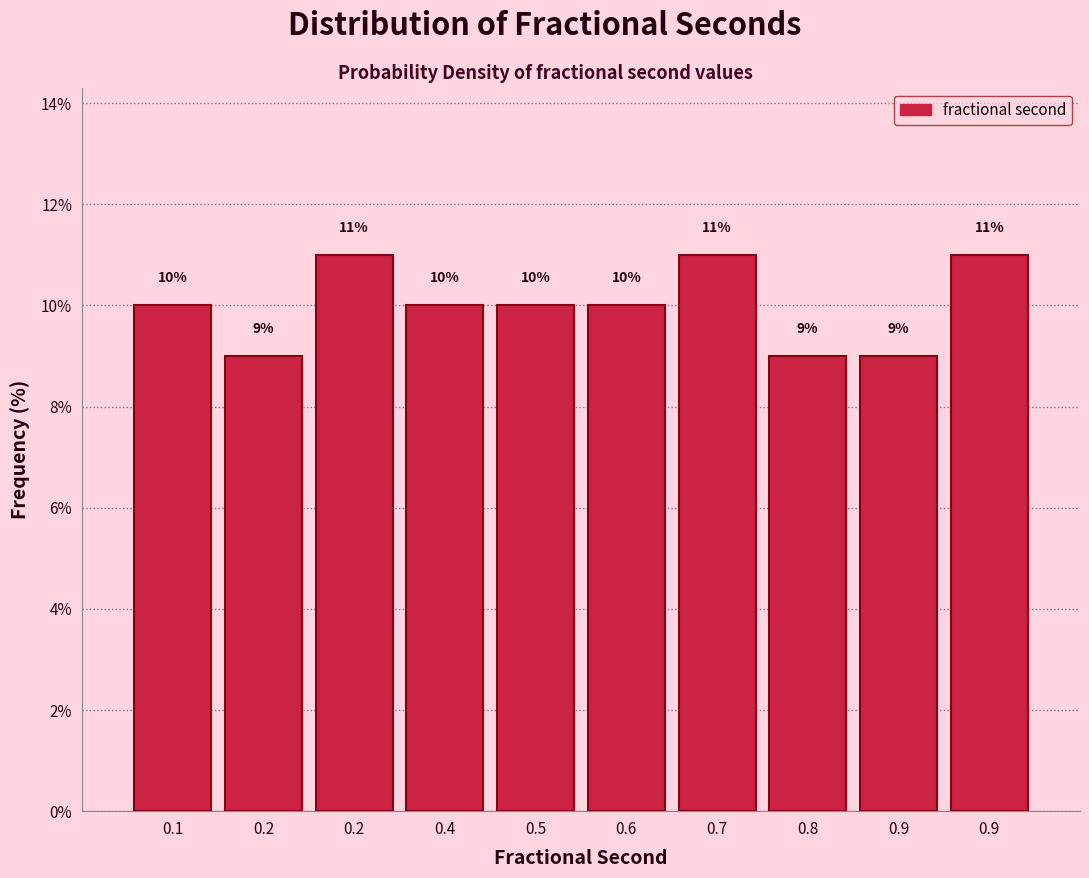

Does the chart contain any negative values?

No